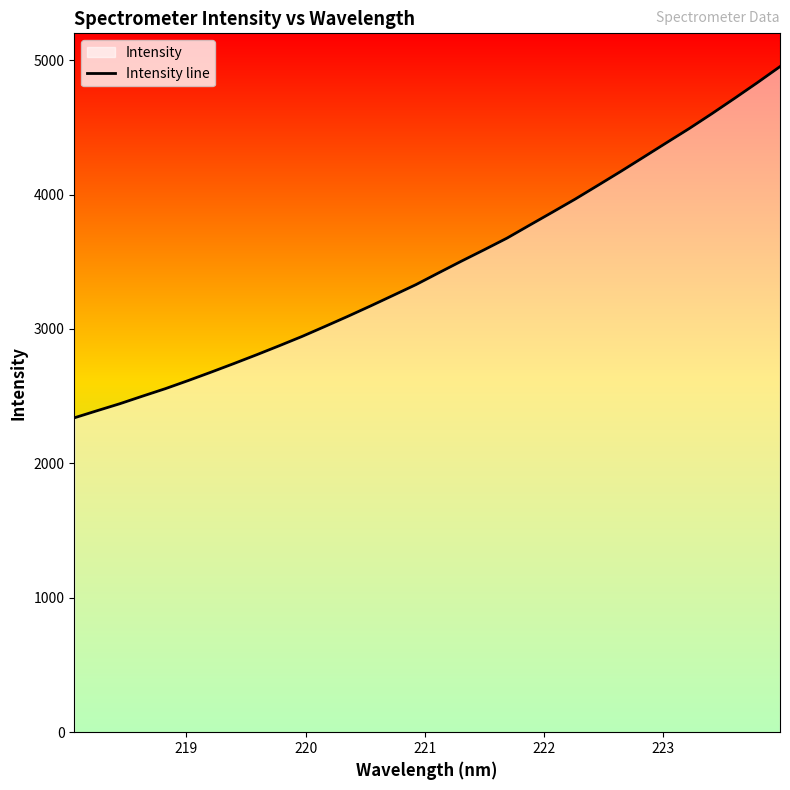

What is the minimum value shown in the chart?

2339.0